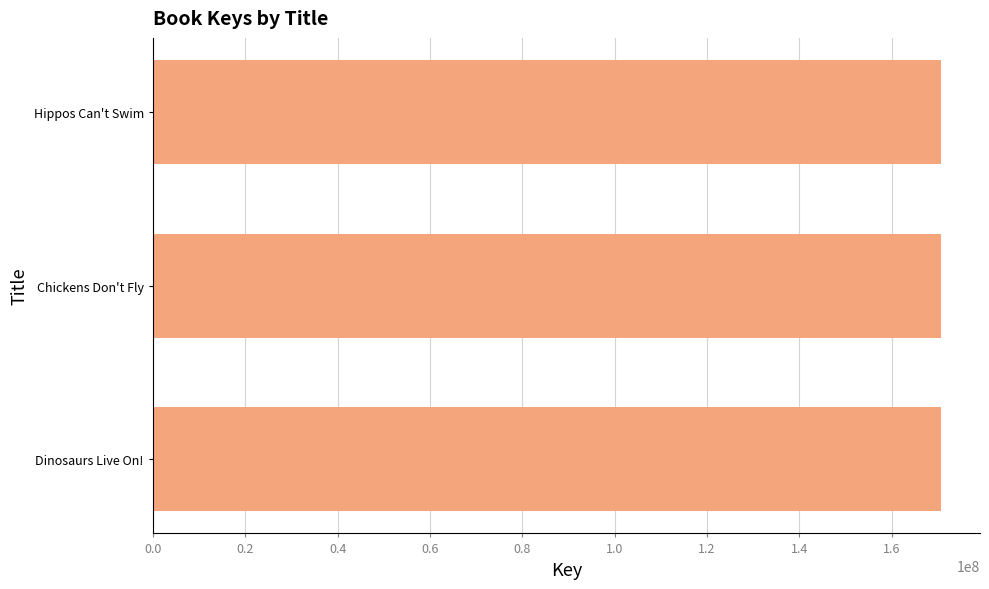

What is the maximum value shown in the chart?

170557388